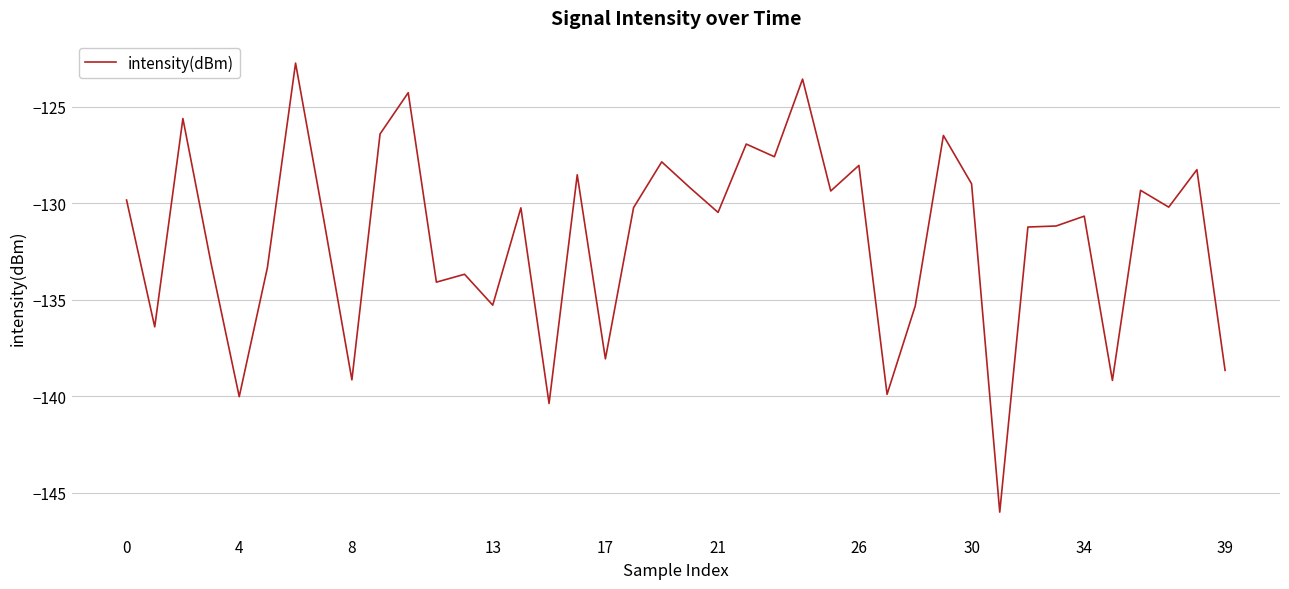

What is the smallest value displayed?

-146.0